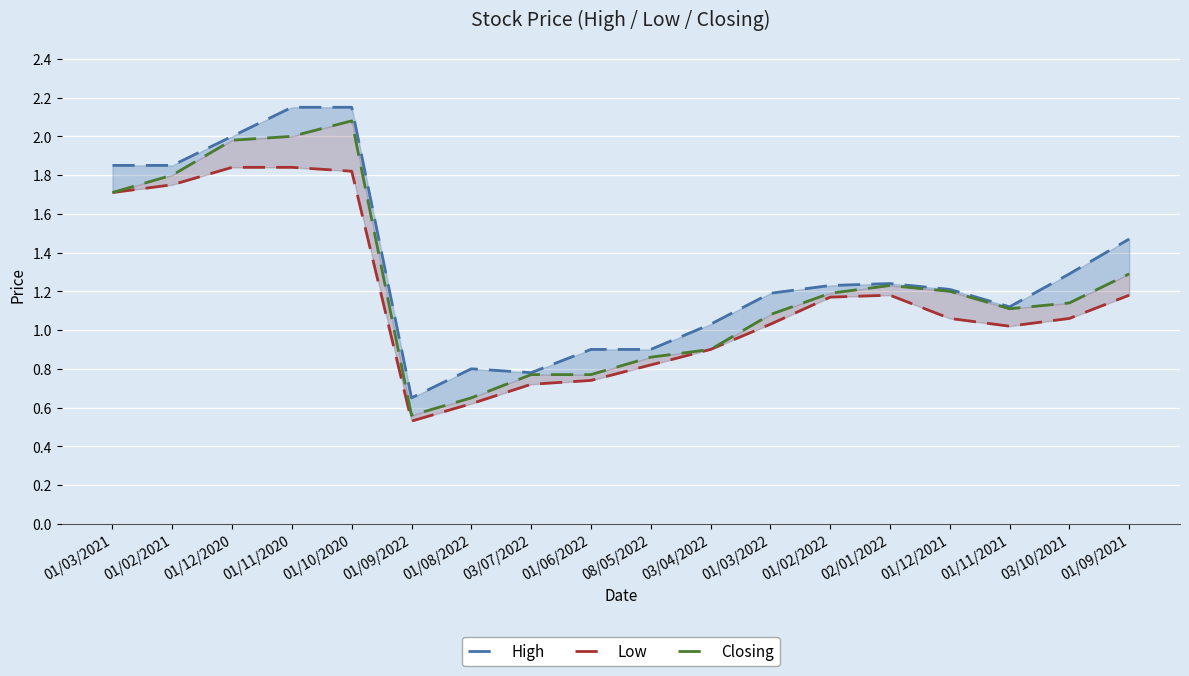

Rank the series by their maximum value, from lowest to highest.

Low, Closing, High